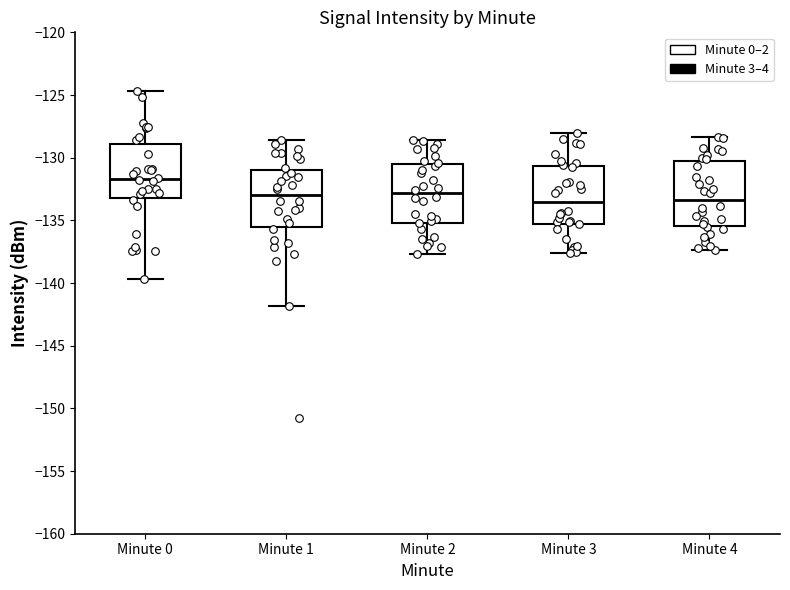

Which box's median line is the highest?

Minute 0